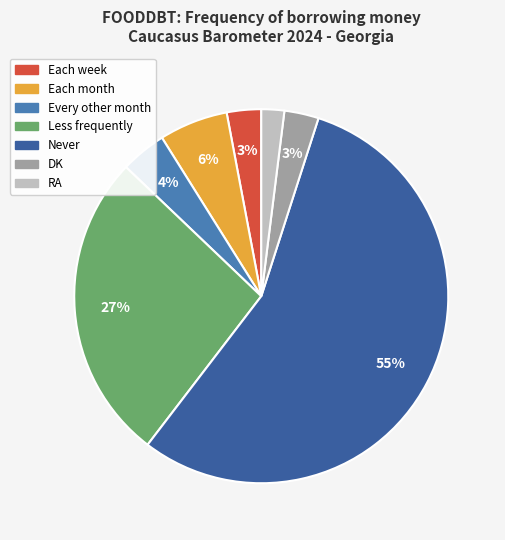

Is the sum of Every other month and DK greater than half?

No